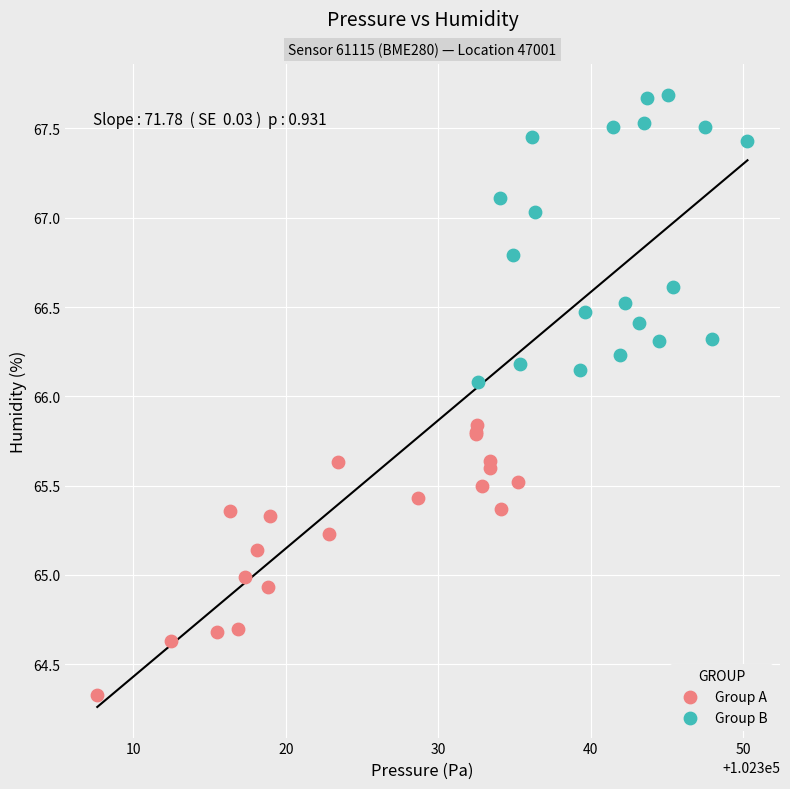

Which series contains the highest Y value?

Group B